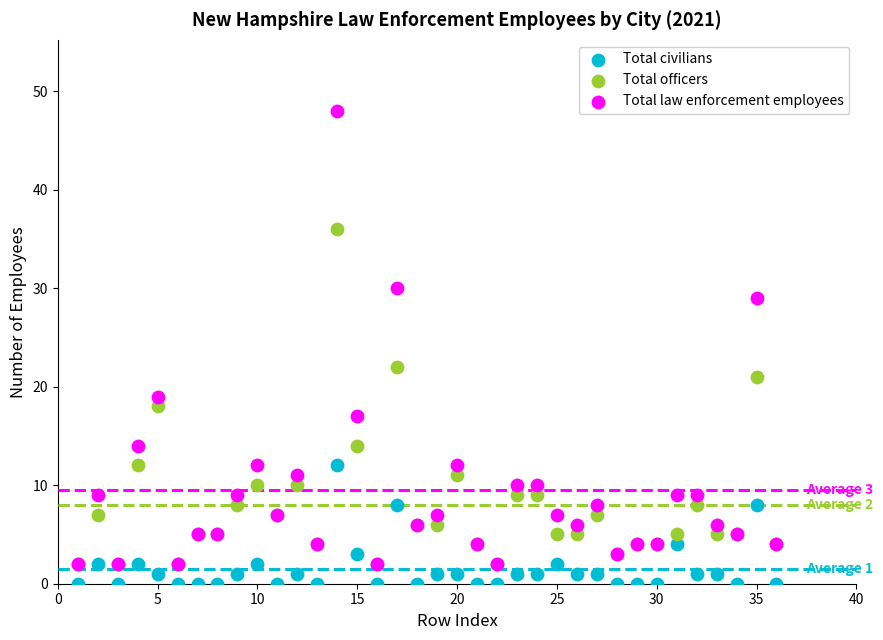

Which series contains the highest Y value?

Total law enforcement employees